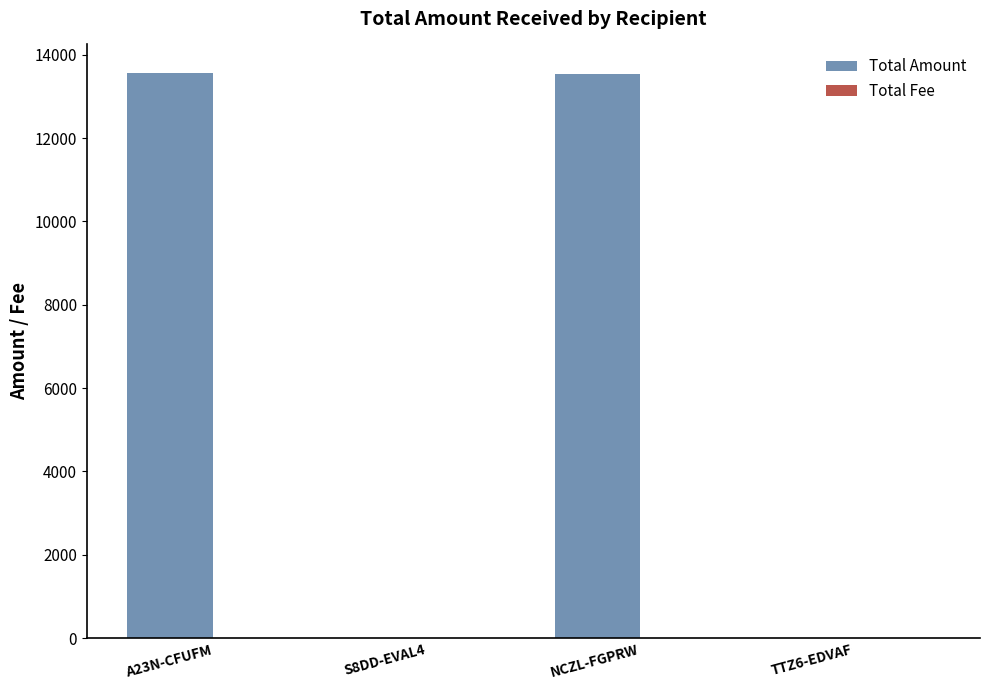

What is the sum of all Total Amount values?

27129.0